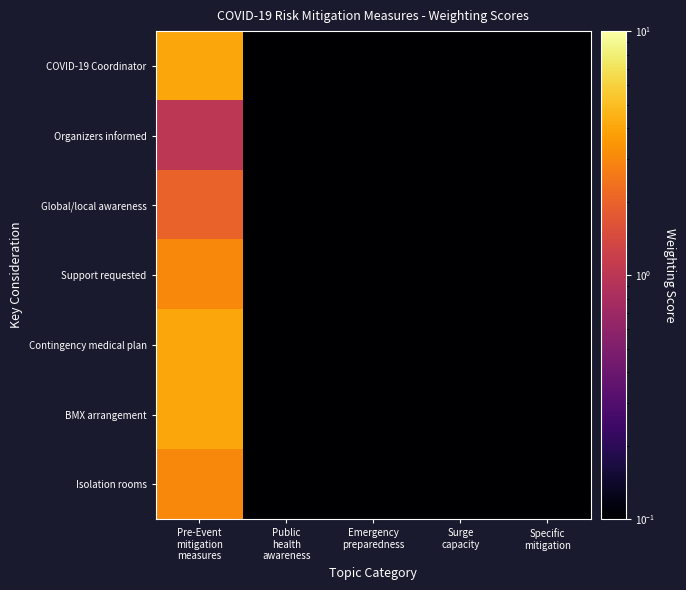

What is the smallest value displayed?

0.1